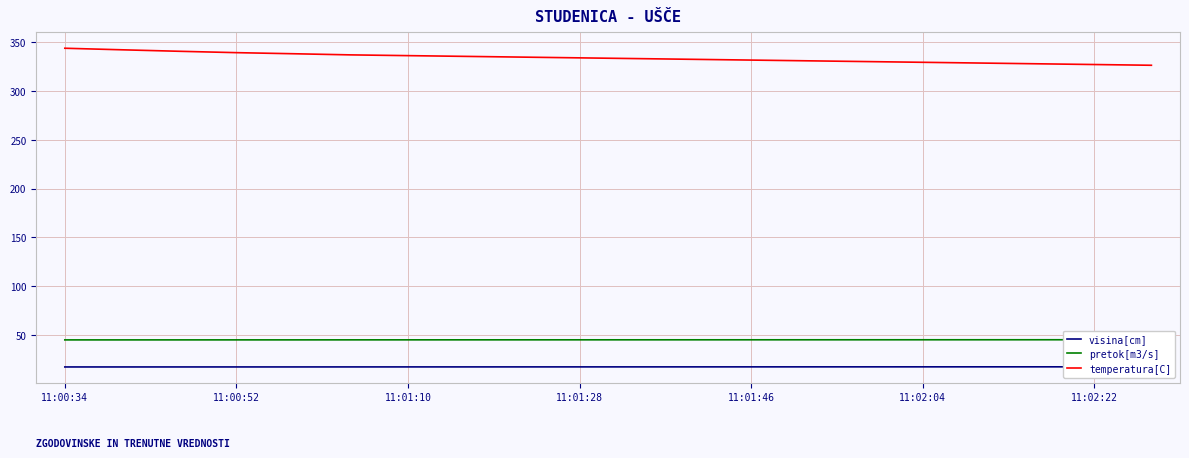

True or false: temperatura[C] and pretok[m3/s] intersect in this chart.

False